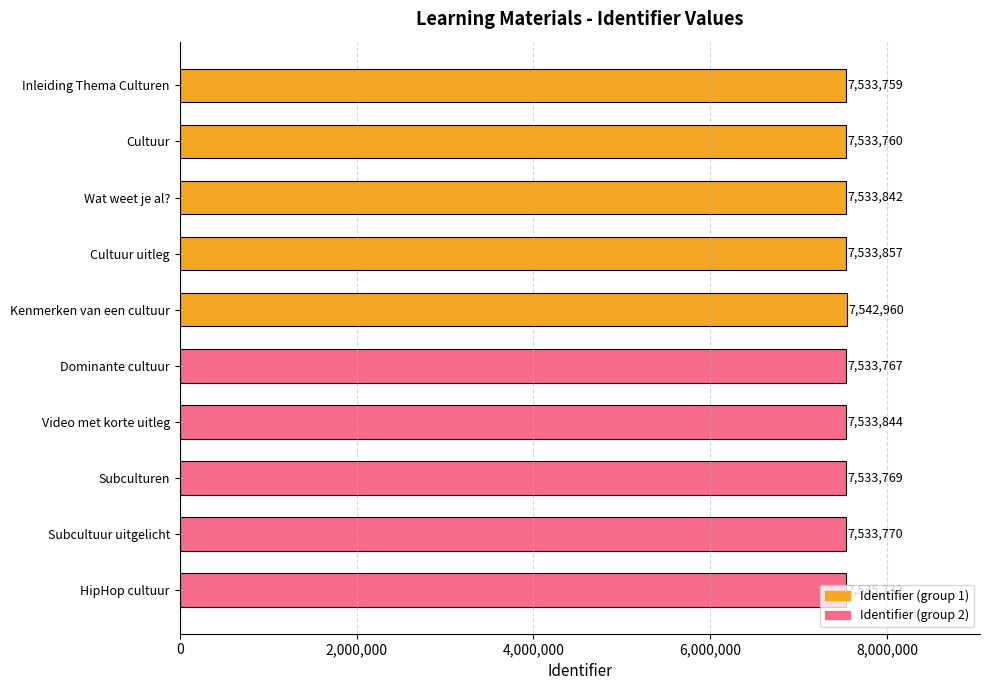

The value at Inleiding Thema Culturen is 7533759. True or false?

True